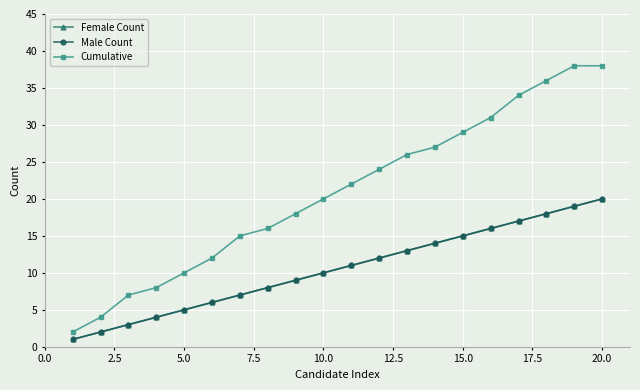

Does the chart have visible grid lines?

Yes